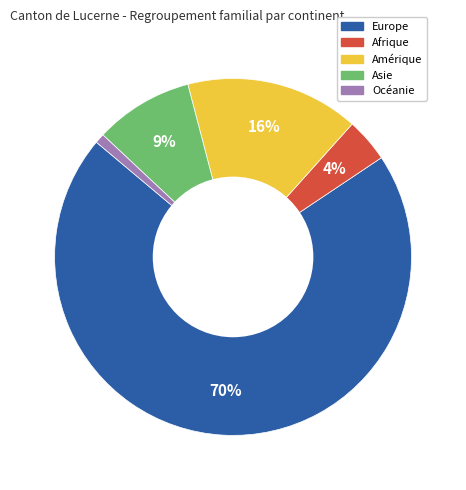

True or false: Europe accounts for 70% of the total.

True